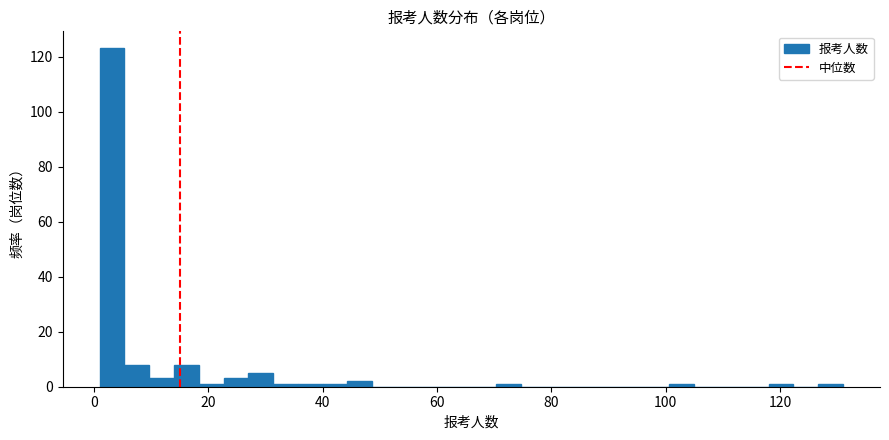

Read against the x-axis, roughly where is the centre of the tallest bar?

4